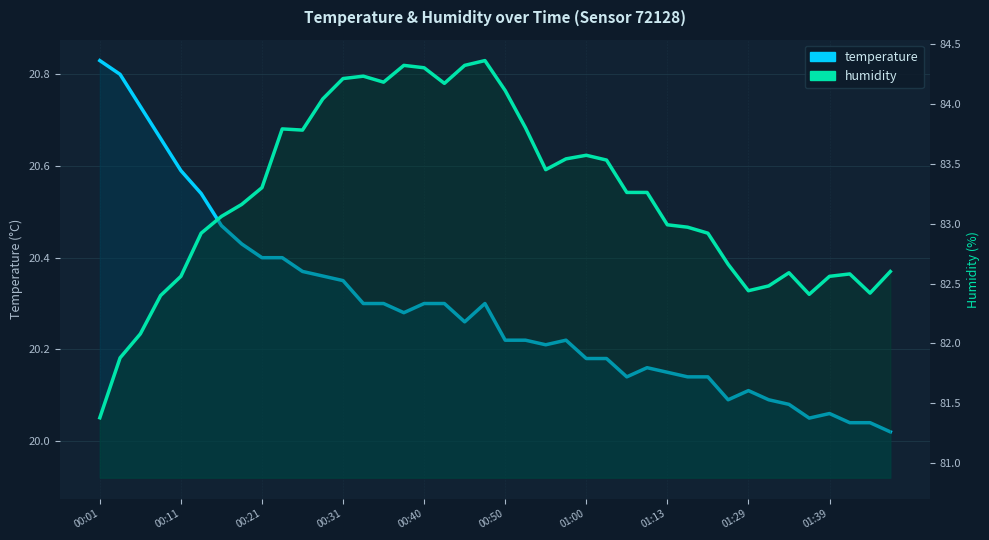

What is the difference between the maximum and minimum values in the temperature series?

0.8